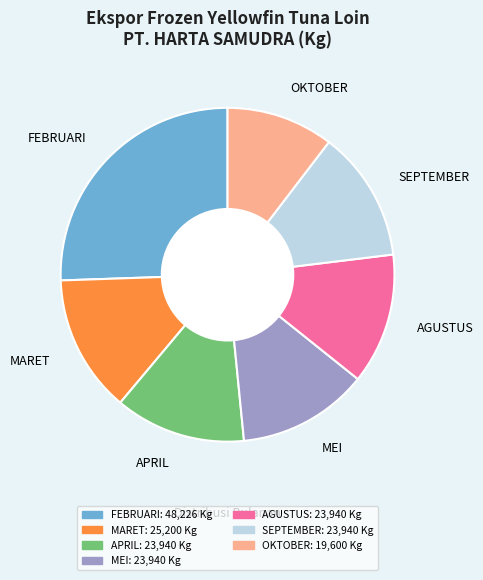

Is there any slice that represents more than half of the pie?

No